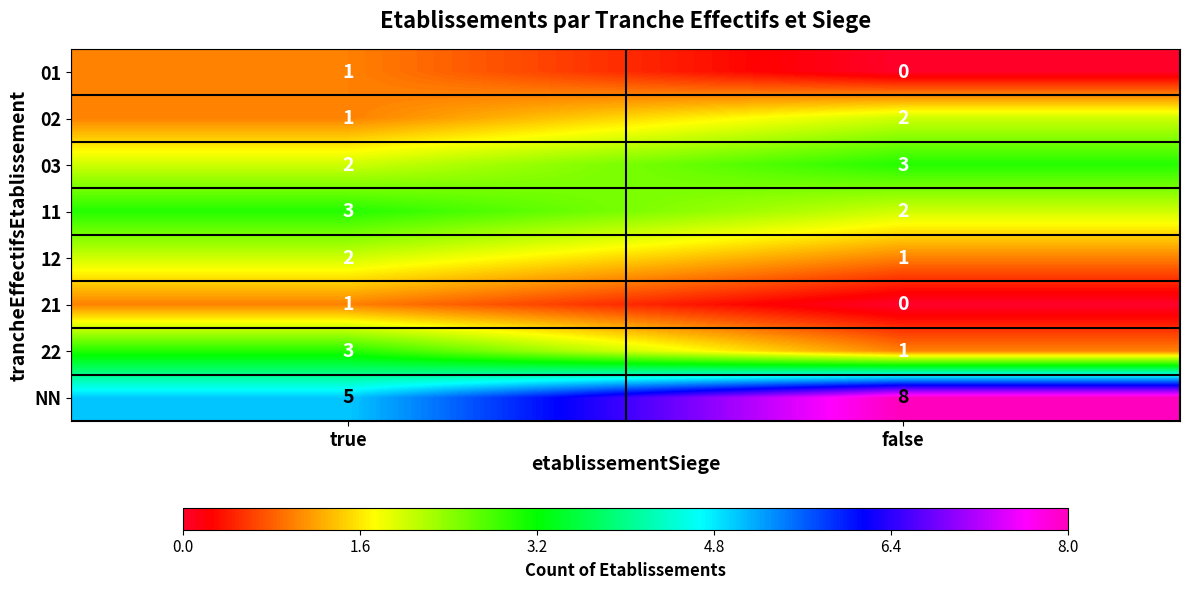

Reading left to right, extract all data points from this chart.

01: 1	0
02: 1	2
03: 2	3
11: 3	2
12: 2	1
21: 1	0
22: 3	1
NN: 5	8